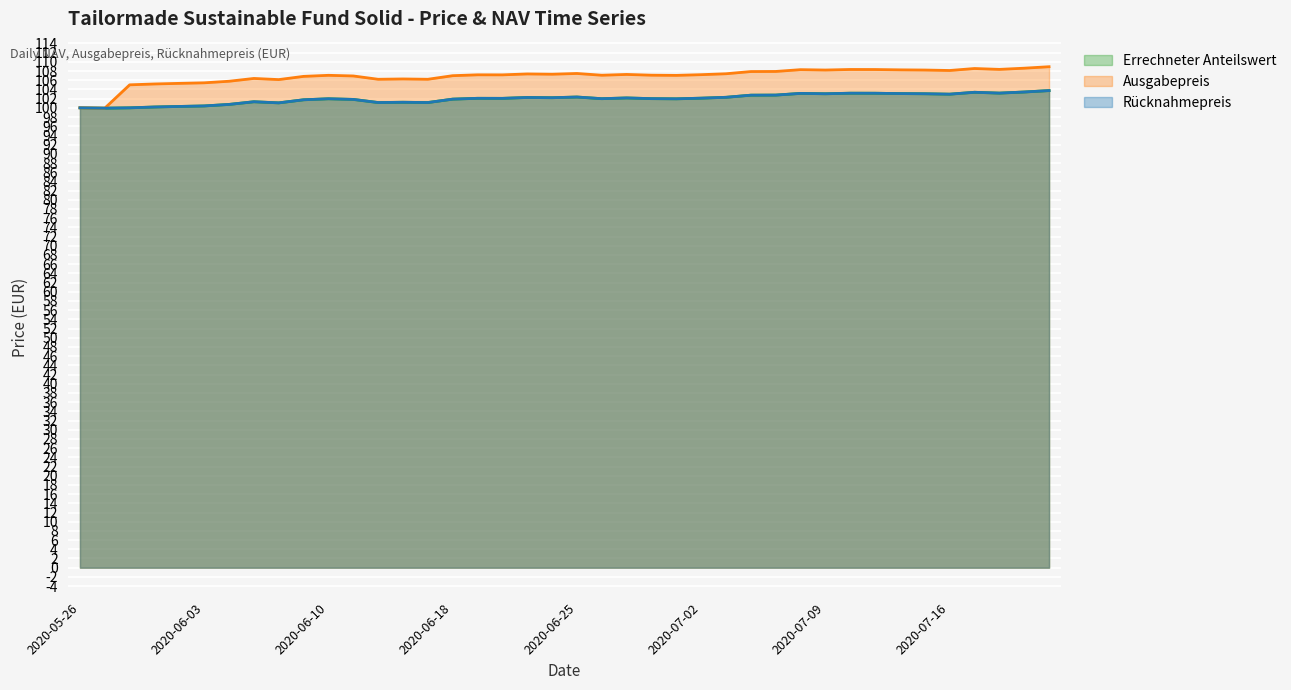

Reading right to left, transcribe all the data shown in this chart.

Errechneter Anteilswert: 2020-07-22=103.8	2020-07-21=103.4	2020-07-20=103.2	2020-07-17=103.4	2020-07-16=103.0	2020-07-15=103.1	2020-07-14=103.1	2020-07-13=103.2	2020-07-10=103.2	2020-07-09=103.1	2020-07-08=103.1	2020-07-07=102.8	2020-07-06=102.8	2020-07-03=102.3	2020-07-02=102.1	2020-07-01=102.0	2020-06-30=102.0	2020-06-29=102.2	2020-06-26=102.0	2020-06-25=102.3	2020-06-24=102.2	2020-06-23=102.2	2020-06-22=102.1	2020-06-19=102.1	2020-06-18=101.9	2020-06-17=101.2	2020-06-16=101.2	2020-06-15=101.2	2020-06-12=101.8	2020-06-10=102.0	2020-06-09=101.8	2020-06-08=101.1	2020-06-05=101.3	2020-06-04=100.7	2020-06-03=100.4	2020-06-02=100.3	2020-05-29=100.2	2020-05-28=100.0	2020-05-27=99.9	2020-05-26=100.0
Ausgabepreis: 2020-07-22=108.9	2020-07-21=108.6	2020-07-20=108.4	2020-07-17=108.5	2020-07-16=108.1	2020-07-15=108.2	2020-07-14=108.3	2020-07-13=108.3	2020-07-10=108.3	2020-07-09=108.2	2020-07-08=108.3	2020-07-07=107.9	2020-07-06=107.9	2020-07-03=107.4	2020-07-02=107.2	2020-07-01=107.1	2020-06-30=107.1	2020-06-29=107.3	2020-06-26=107.1	2020-06-25=107.5	2020-06-24=107.3	2020-06-23=107.4	2020-06-22=107.2	2020-06-19=107.2	2020-06-18=107.0	2020-06-17=106.2	2020-06-16=106.3	2020-06-15=106.2	2020-06-12=106.9	2020-06-10=107.1	2020-06-09=106.8	2020-06-08=106.1	2020-06-05=106.4	2020-06-04=105.8	2020-06-03=105.4	2020-06-02=105.3	2020-05-29=105.2	2020-05-28=105.0	2020-05-27=99.9	2020-05-26=100.0
Rücknahmepreis: 2020-07-22=103.8	2020-07-21=103.4	2020-07-20=103.2	2020-07-17=103.4	2020-07-16=103.0	2020-07-15=103.1	2020-07-14=103.1	2020-07-13=103.2	2020-07-10=103.2	2020-07-09=103.1	2020-07-08=103.1	2020-07-07=102.8	2020-07-06=102.8	2020-07-03=102.3	2020-07-02=102.1	2020-07-01=102.0	2020-06-30=102.0	2020-06-29=102.2	2020-06-26=102.0	2020-06-25=102.3	2020-06-24=102.2	2020-06-23=102.2	2020-06-22=102.1	2020-06-19=102.1	2020-06-18=101.9	2020-06-17=101.2	2020-06-16=101.2	2020-06-15=101.2	2020-06-12=101.8	2020-06-10=102.0	2020-06-09=101.8	2020-06-08=101.1	2020-06-05=101.3	2020-06-04=100.7	2020-06-03=100.4	2020-06-02=100.3	2020-05-29=100.2	2020-05-28=100.0	2020-05-27=99.9	2020-05-26=100.0